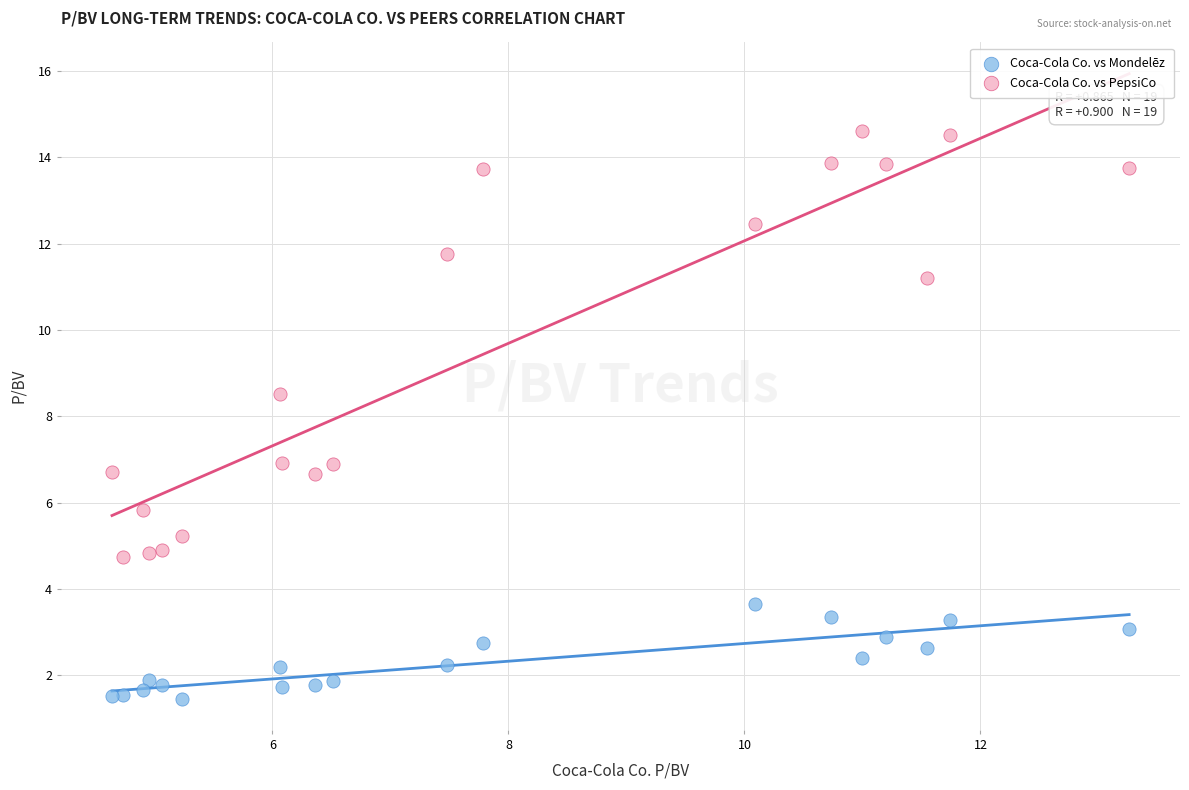

Which series contains the lowest Y value?

Coca-Cola Co. vs Mondelēz